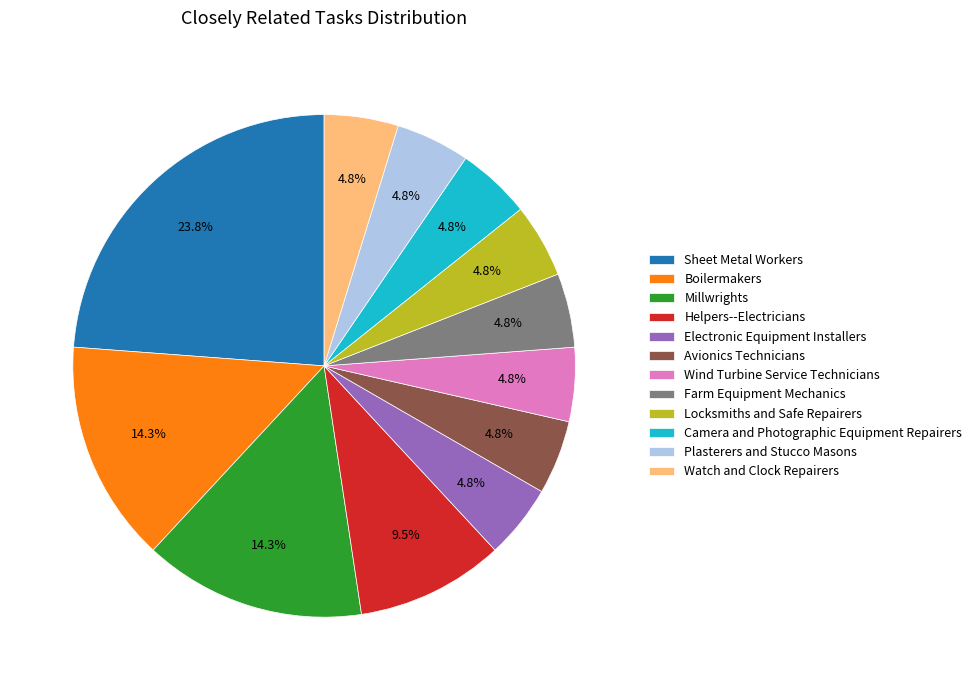

What percentage is the Camera and Photographic Equipment Repairers slice, to the nearest percent?

5%